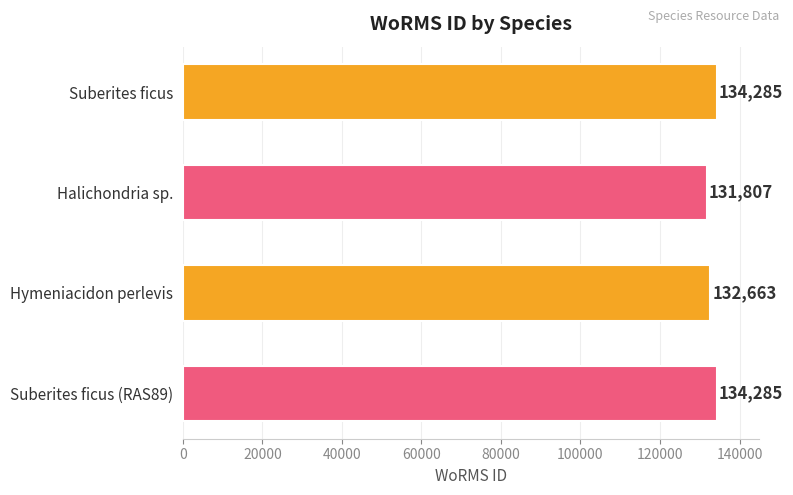

The value at Suberites ficus (RAS89) is 134285. True or false?

True